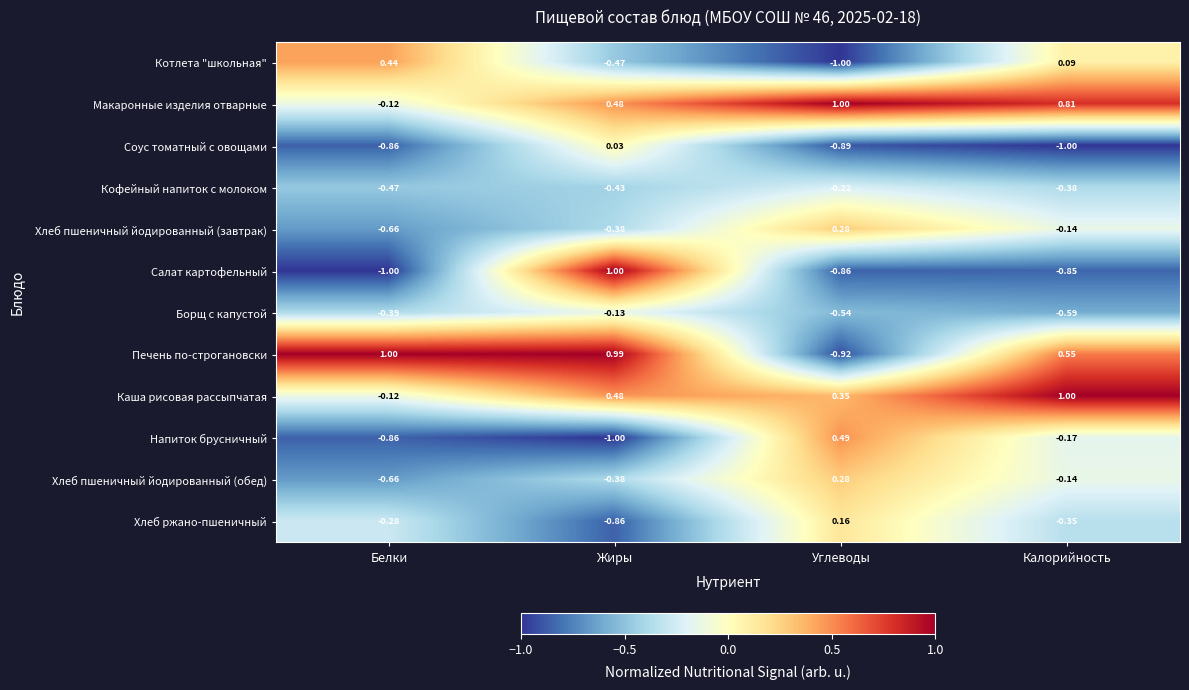

Which category has the lowest value in the Кофейный напиток с молоком series?

Белки